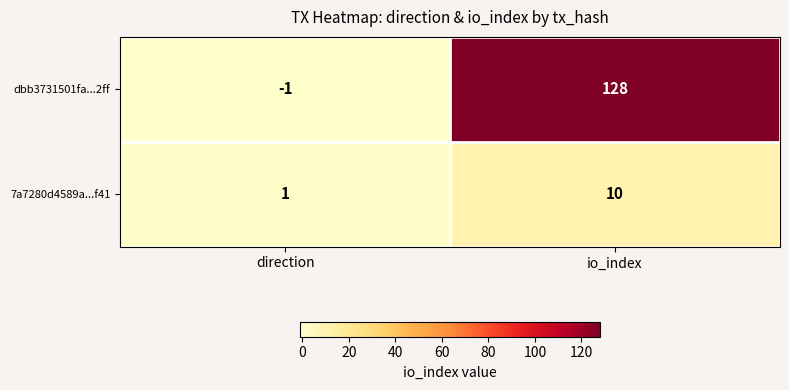

At io_index, list the series in order from largest to smallest.

dbb3731501fa...2ff, 7a7280d4589a...f41